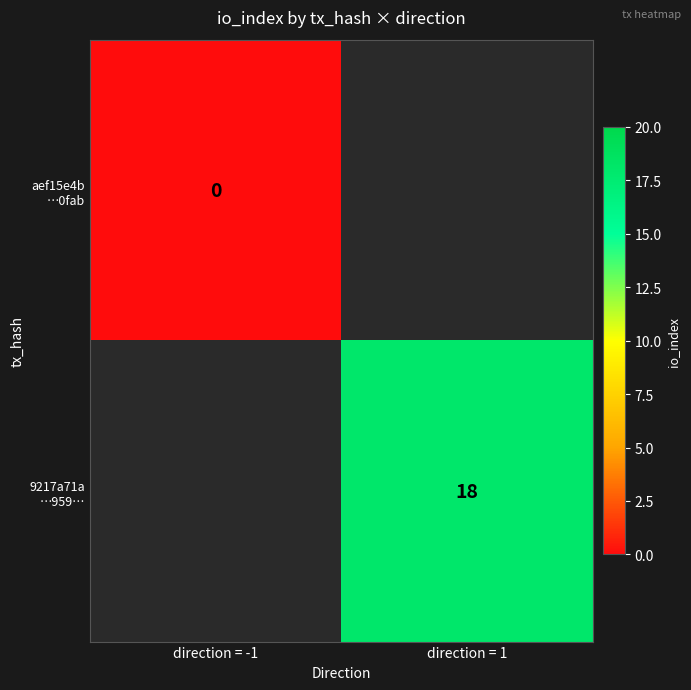

The 9217a71a …959… series shows 18.0 at direction = 1. True or false?

True